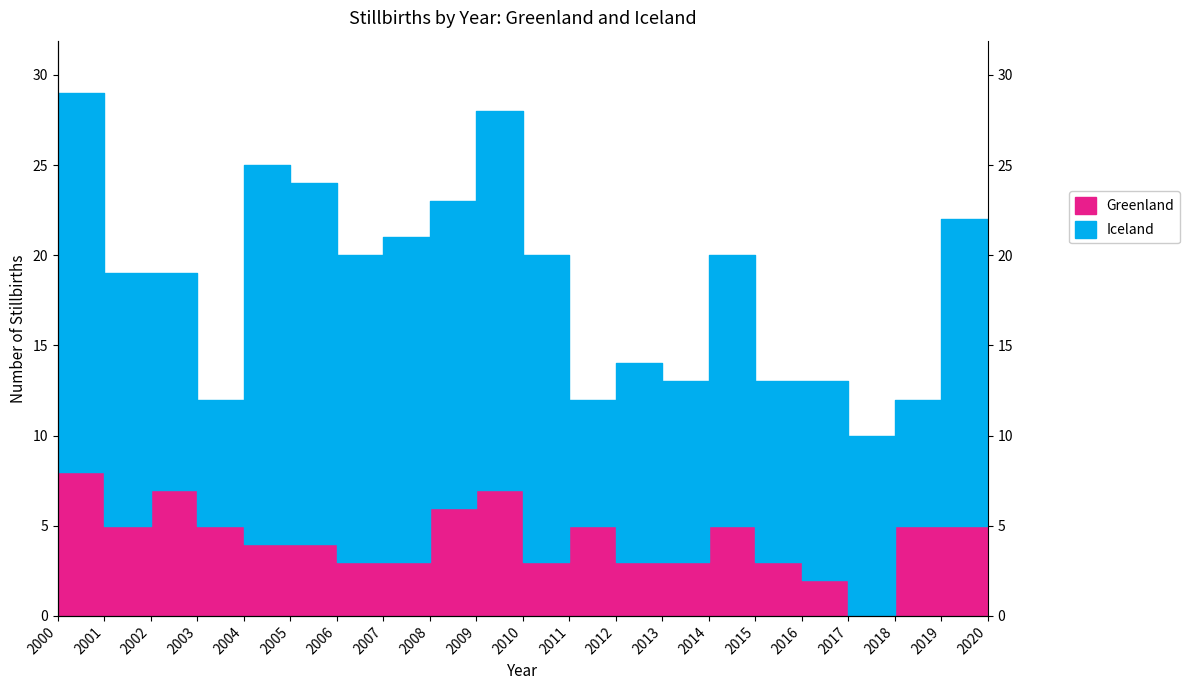

What is the value of the 5th point from the left?

4